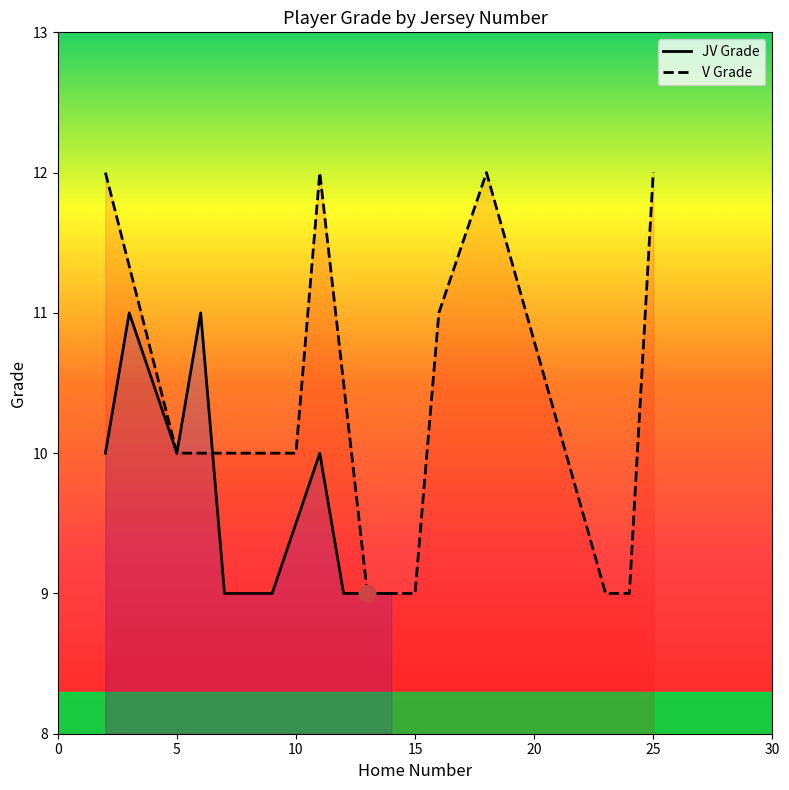

How many values are below 10?

4